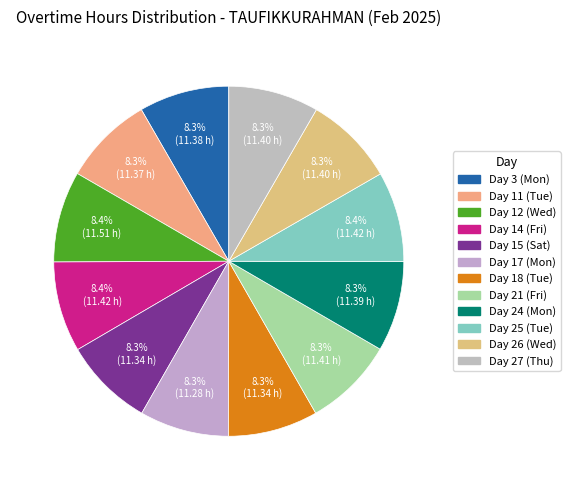

True or false: Day 12 (Wed) accounts for 8% of the total.

True